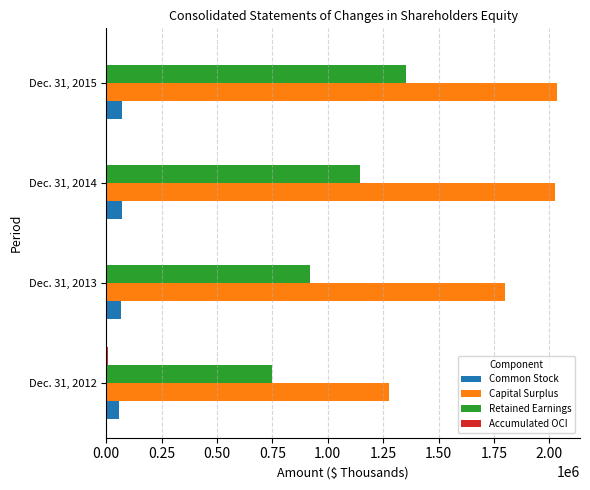

What is the greatest value displayed?

2036378